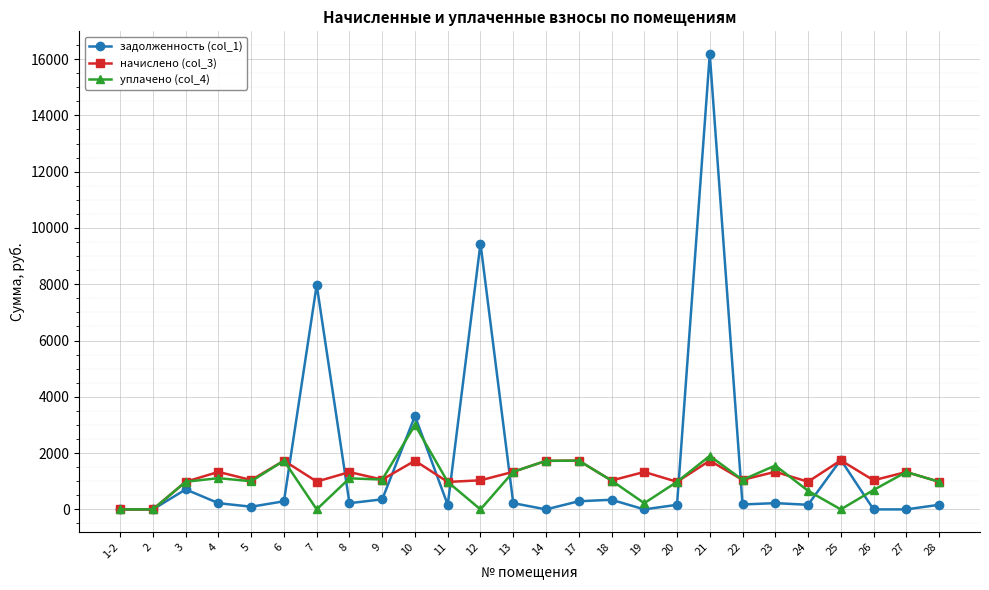

What is the difference between the уплачено (col_4) values at 11 and 22?

72.8